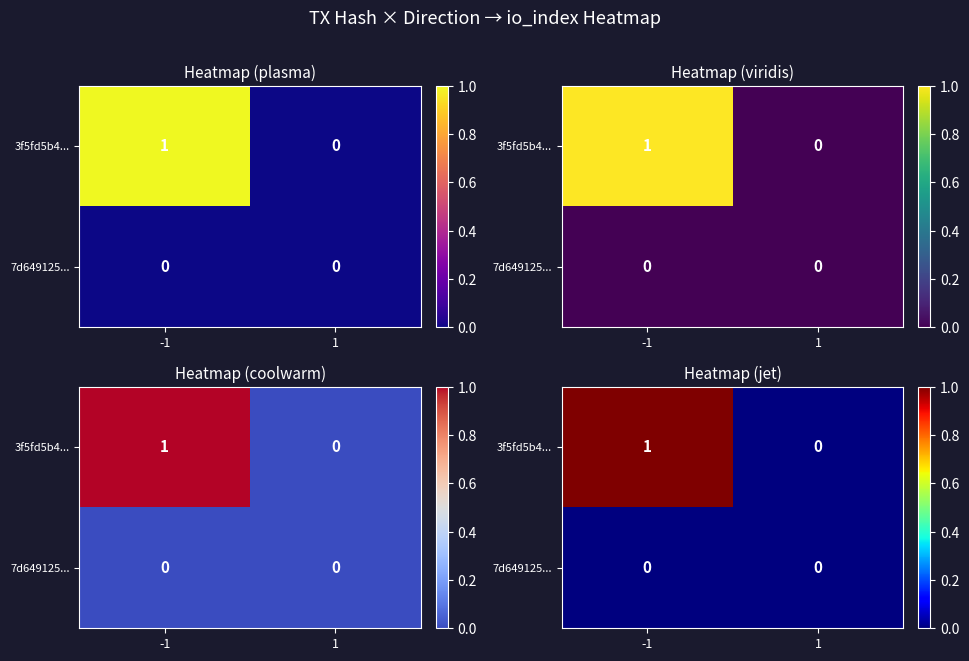

What is the difference between the maximum and minimum values in the 3f5fd5b4... series?

1